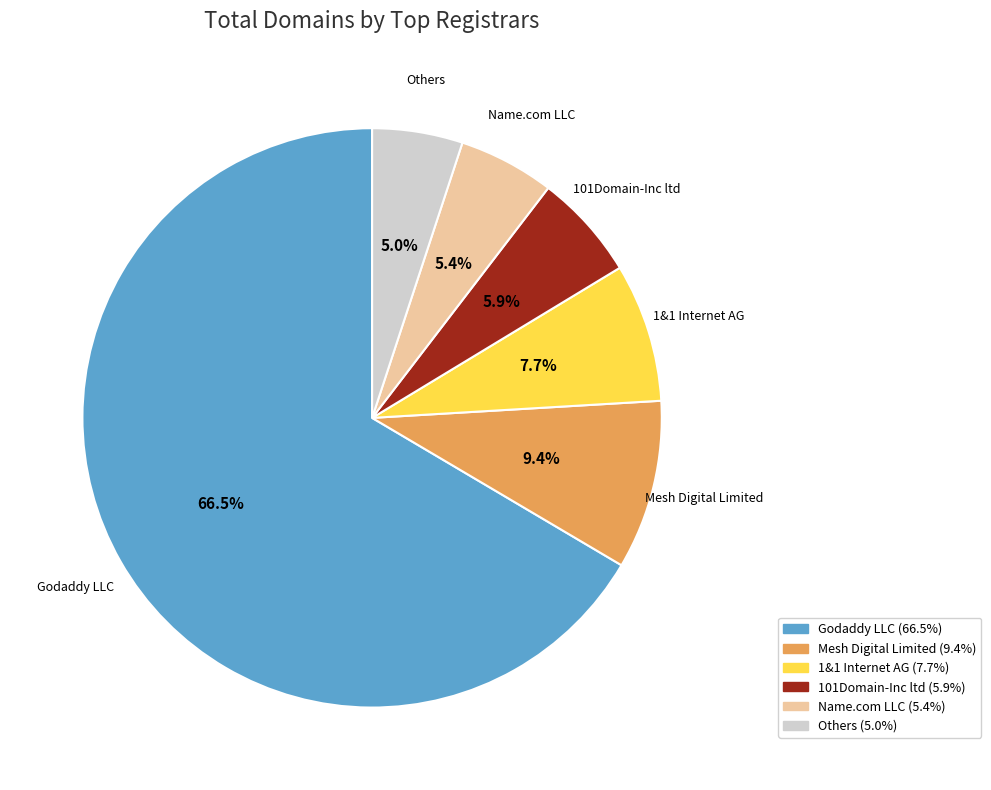

Does any single category account for the majority?

Yes